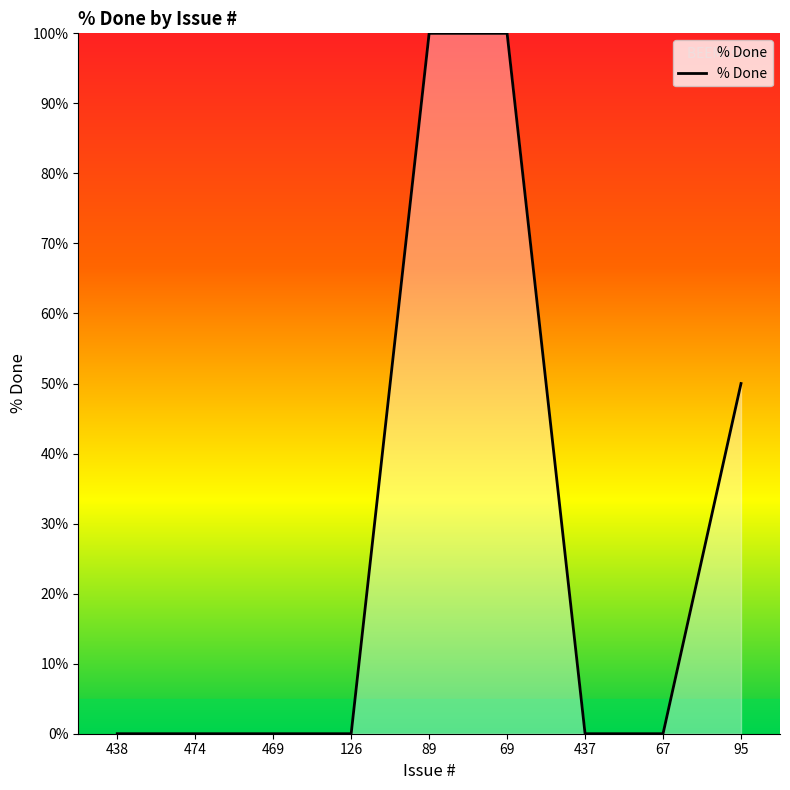

What is the maximum value shown in the chart?

100